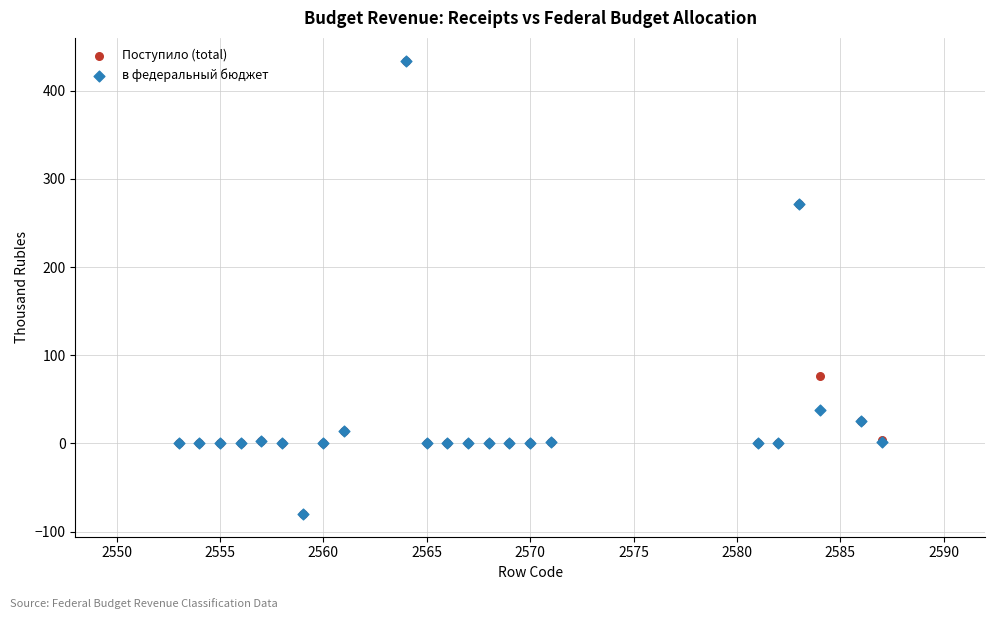

What are all the series names shown in the legend?

Поступило (total), в федеральный бюджет